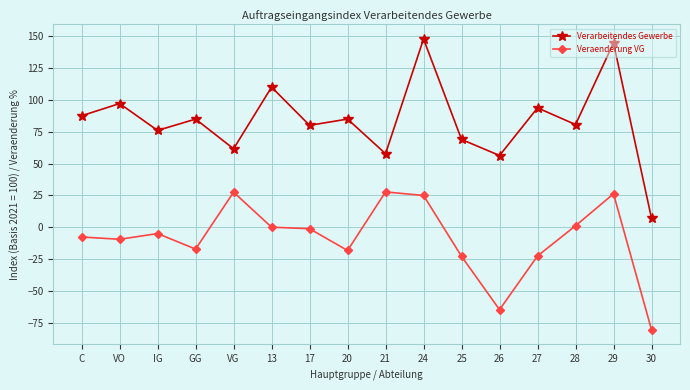

Which series has the largest range (max minus min)?

Verarbeitendes Gewerbe